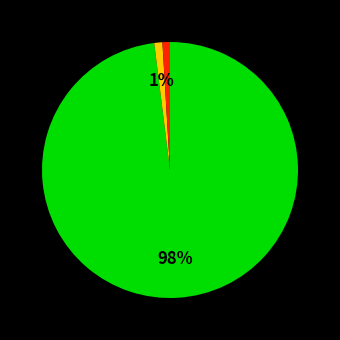

To the nearest percent, what is the difference between the largest and smallest slice percentages?

97%